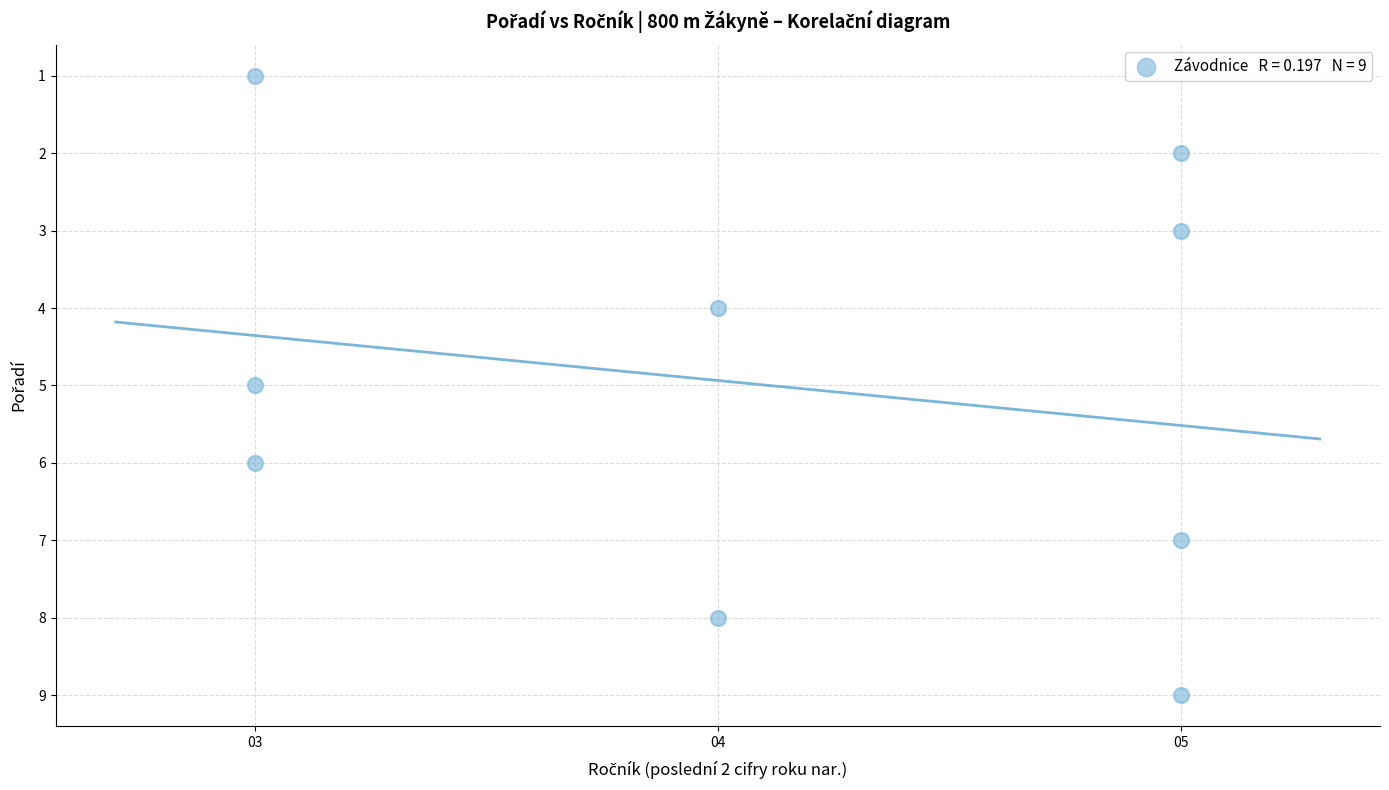

What is the average Y value?

5